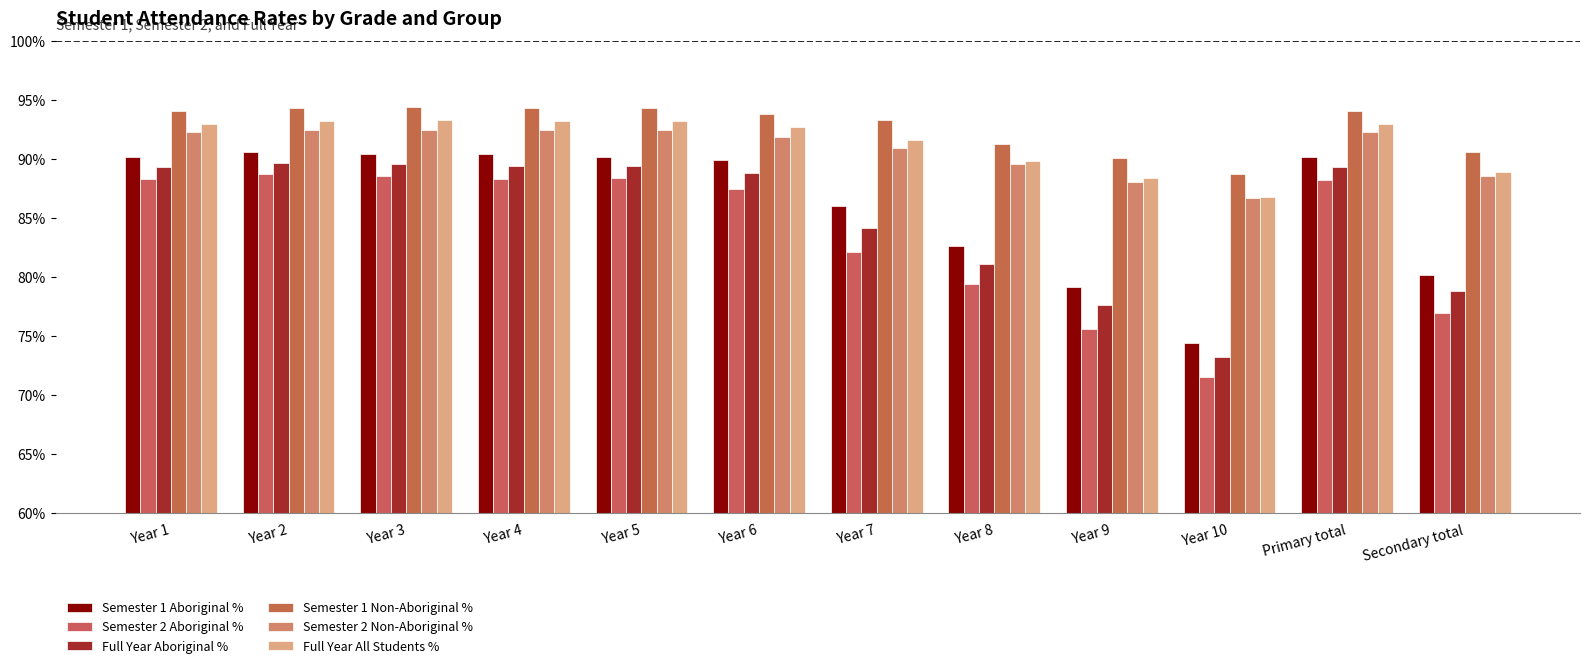

Which series has the largest total across all categories?

Semester 1 Non-Aboriginal %